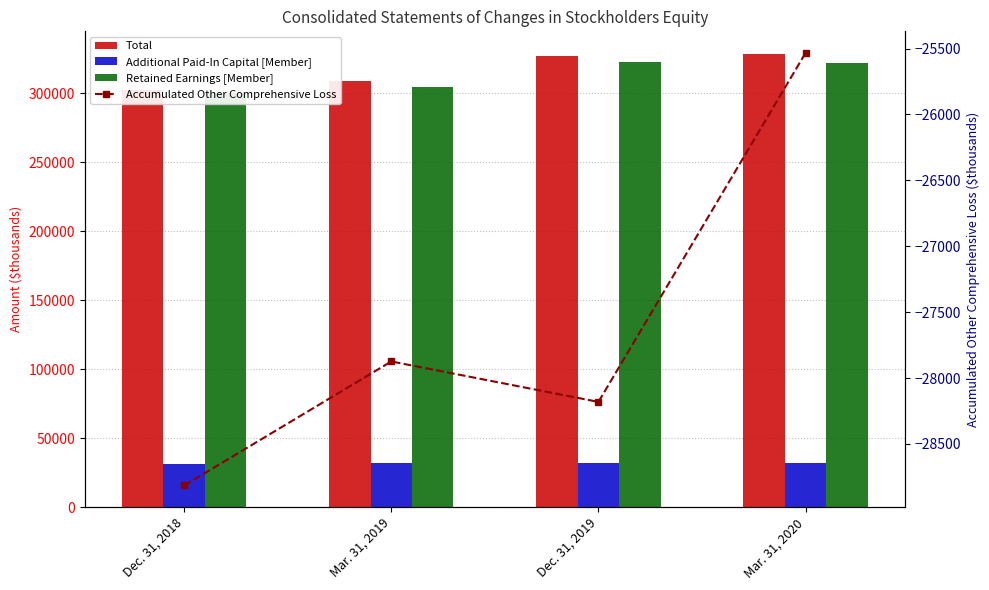

True or false: Retained Earnings [Member] has a value of 304763 at Mar. 31, 2019.

True